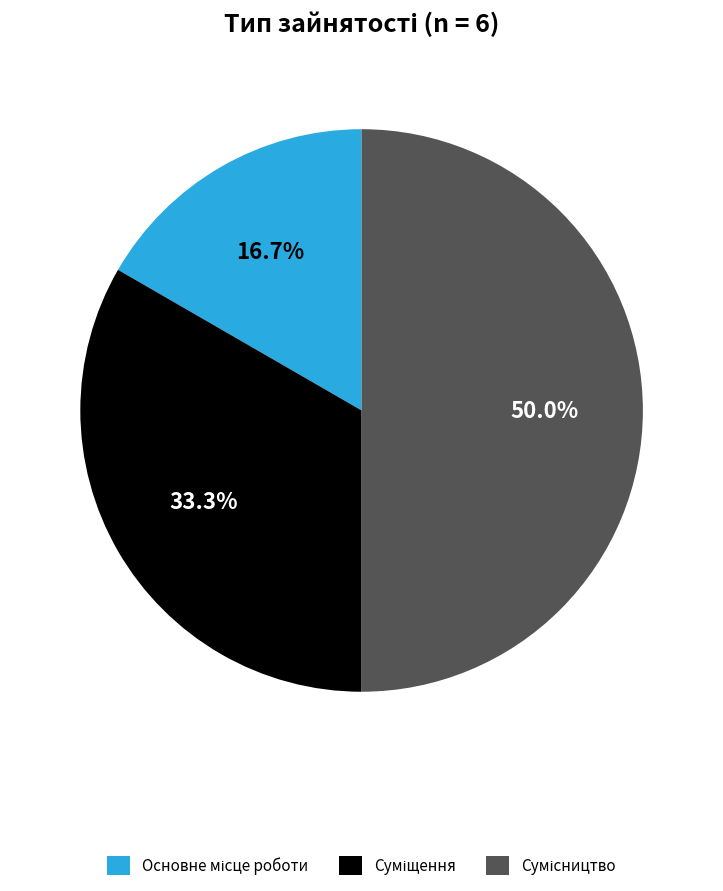

What percentage do Основне місце роботи and Суміщення together represent?

50.0%